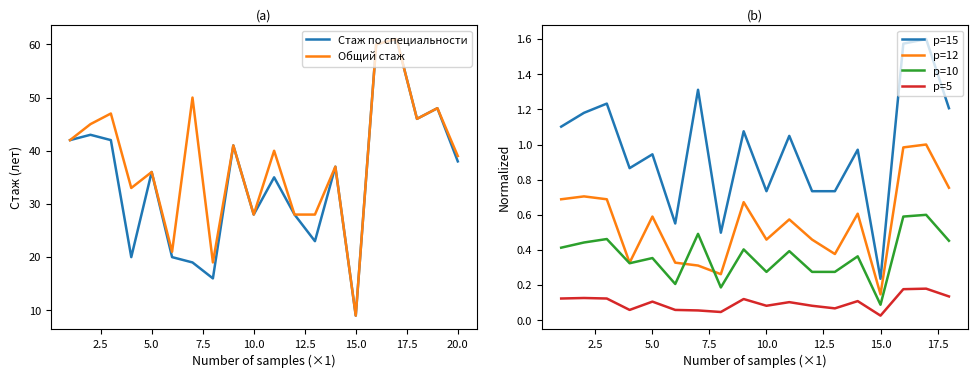

At which category is the sum across all series the highest?

17